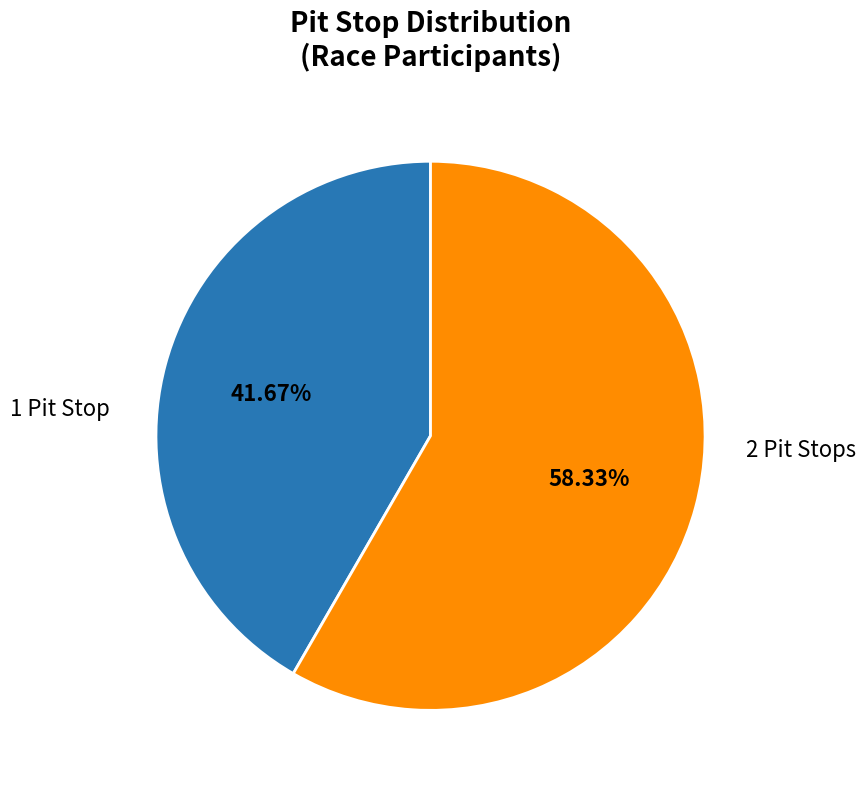

Which category has the biggest portion of the pie?

2 Pit Stops